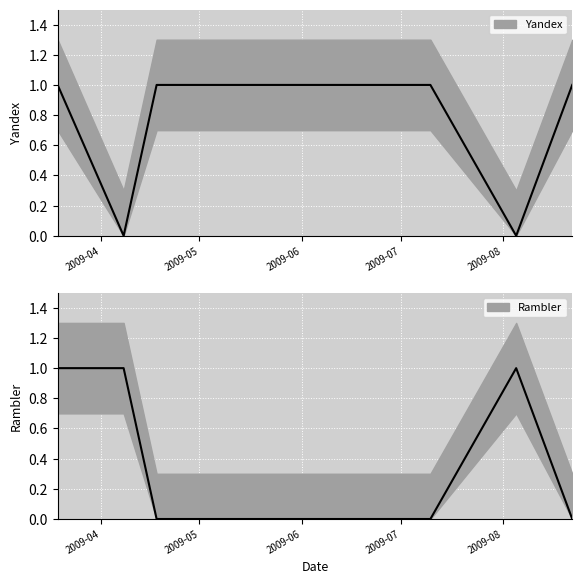

List the series in order of their overall mean, lowest first.

Rambler, Yandex